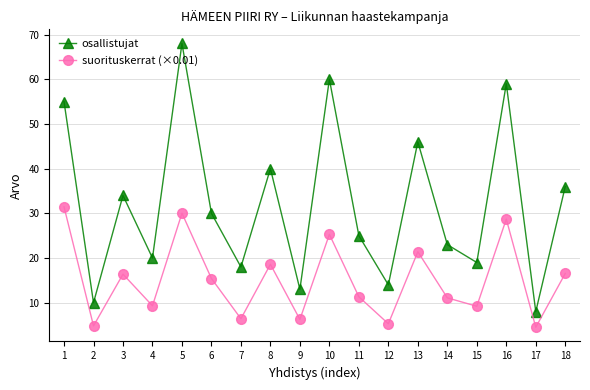

What are all the series names shown in the legend?

osallistujat, suorituskerrat (×0.01)